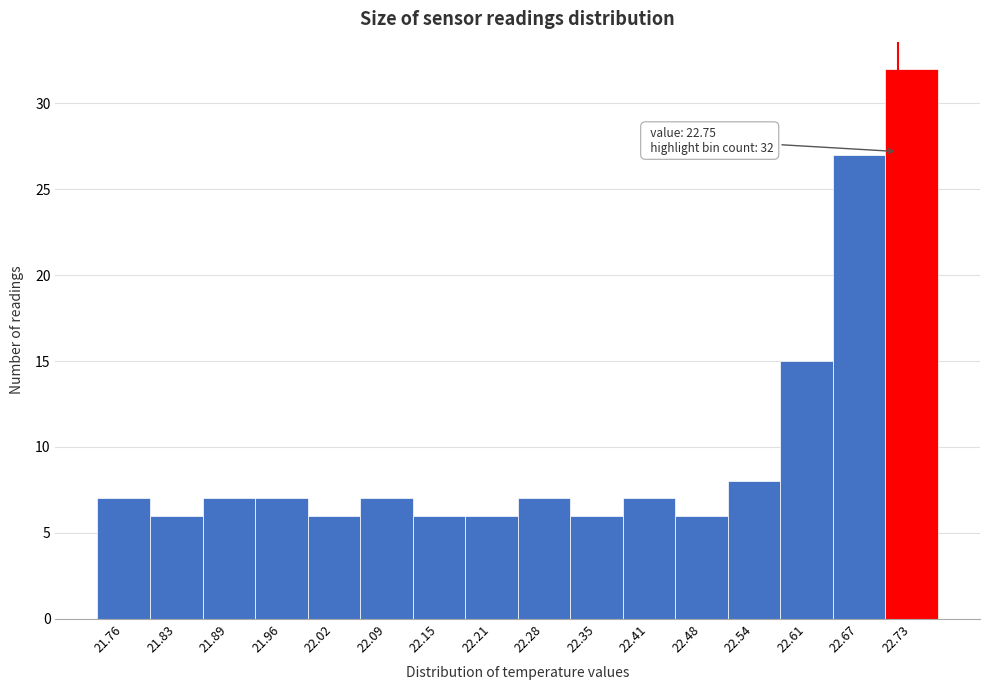

Reading left to right, transcribe all the data shown in this chart.

7	6	7	7	6	7	6	6	7	6	7	6	8	15	27	32